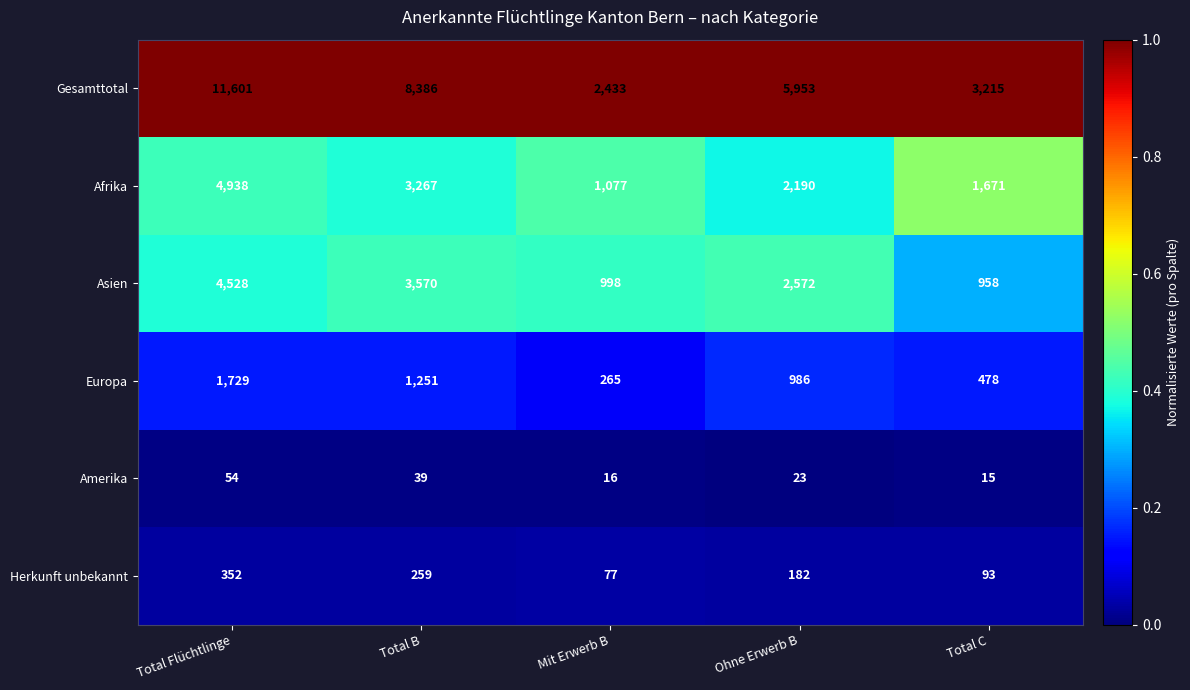

Where does the Asien series first go above 2572?

Total Flüchtlinge